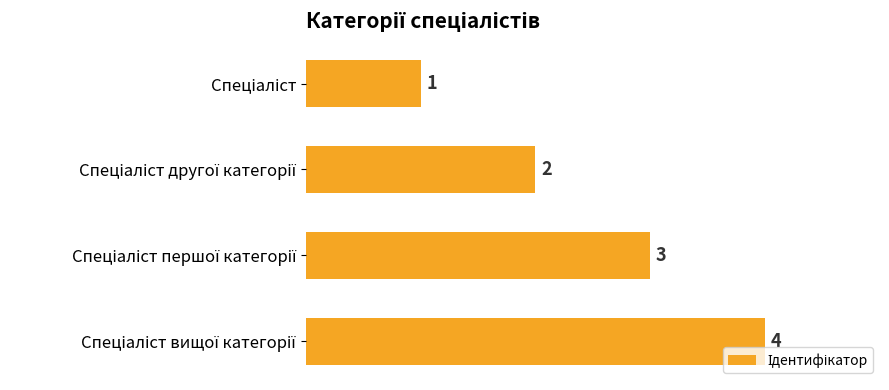

How many data points does each series have?

4